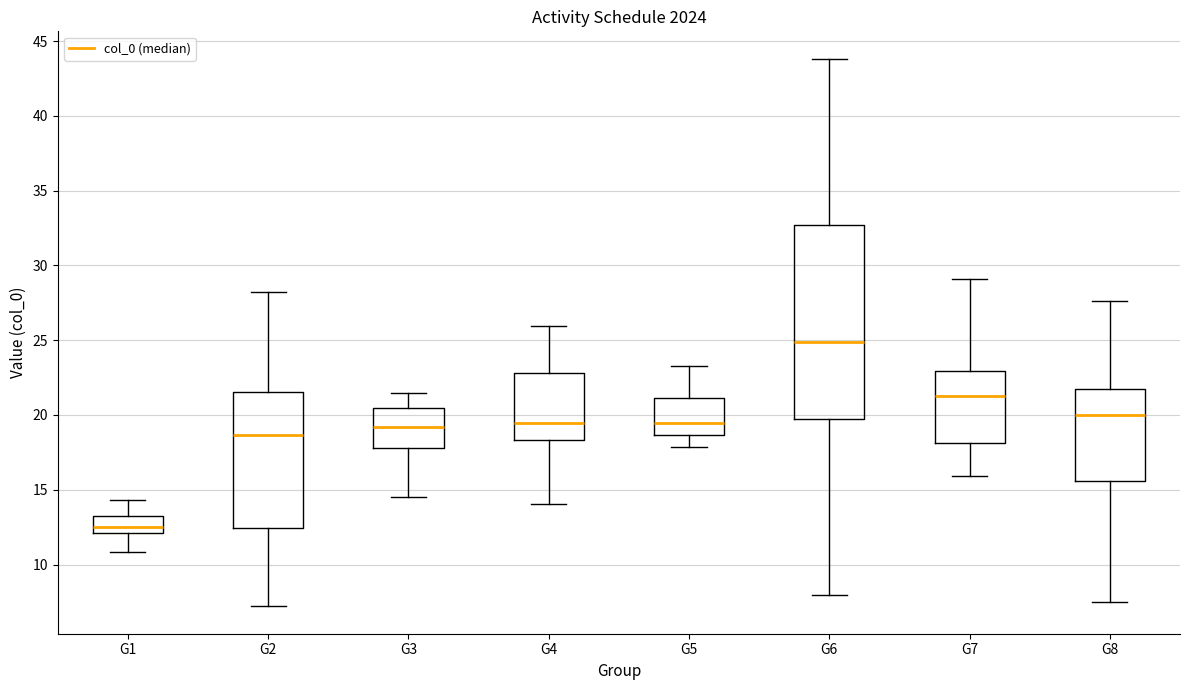

Reading left to right, read every box against the y-axis: the position of its median line, the range the box covers, and the ends of its whiskers. The values are not printed on the chart, so give them approximately, as read against the axis.

G1: median 12.5, box 12.0 to 13.5, whiskers 11.0 to 14.5
G2: median 18.5, box 12.5 to 21.5, whiskers 7.0 to 28.0
G3: median 19.0, box 18.0 to 20.5, whiskers 14.5 to 21.5
G4: median 19.5, box 18.5 to 23.0, whiskers 14.0 to 26.0
G5: median 19.5, box 18.5 to 21.0, whiskers 18.0 to 23.5
G6: median 25.0, box 19.5 to 32.5, whiskers 8.0 to 44.0
G7: median 21.5, box 18.0 to 23.0, whiskers 16.0 to 29.0
G8: median 20.0, box 15.5 to 21.5, whiskers 7.5 to 27.5